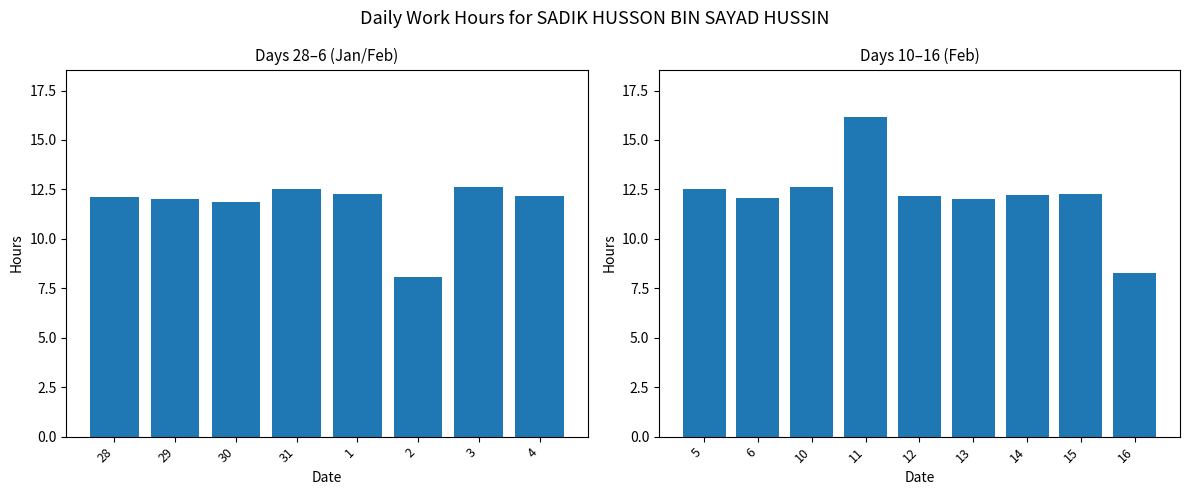

Where does the data first go above 12?

28